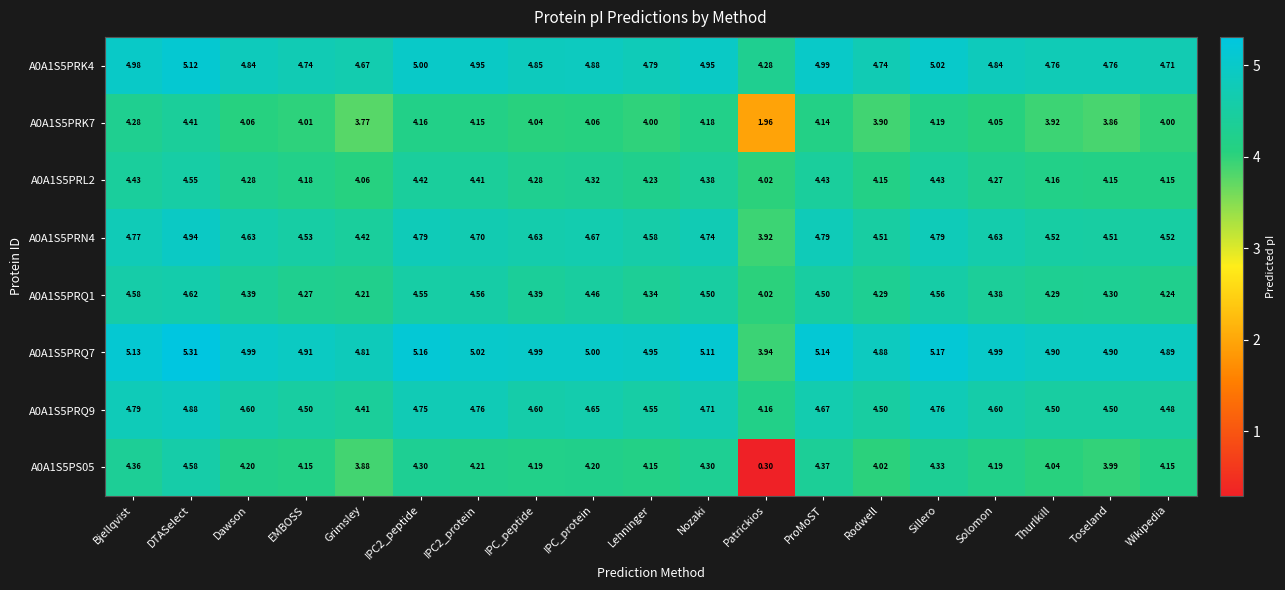

What is the spread (max minus min) of values at IPC2_peptide?

1.0